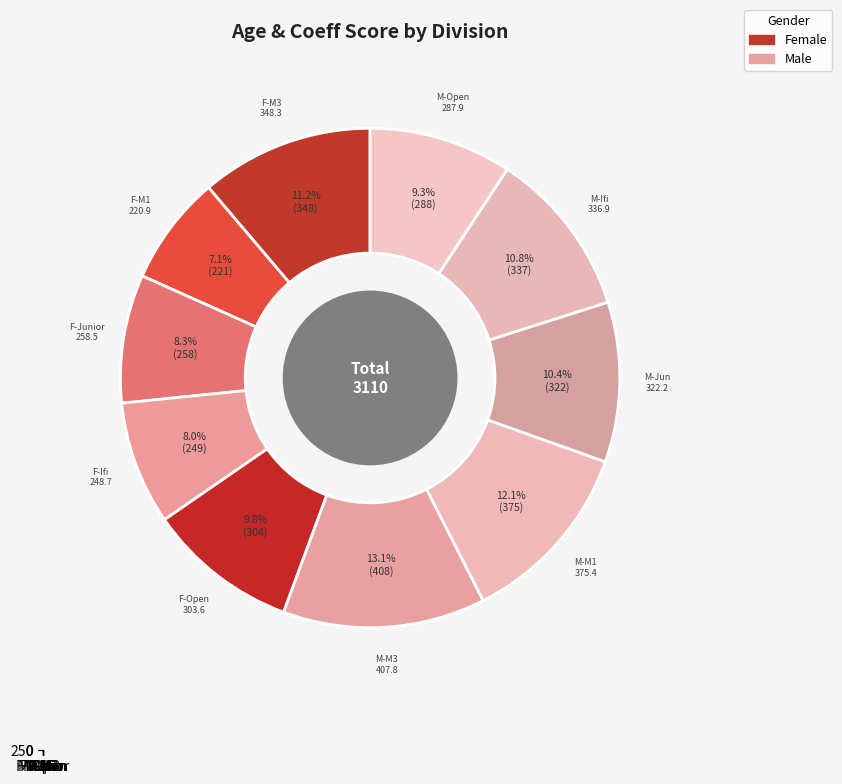

Is there any slice that represents more than half of the pie?

No